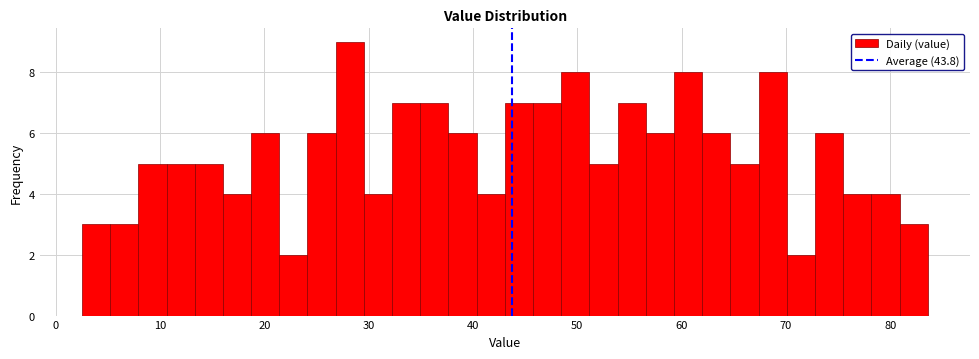

Read against the x-axis, roughly where is the centre of the tallest bar?

28